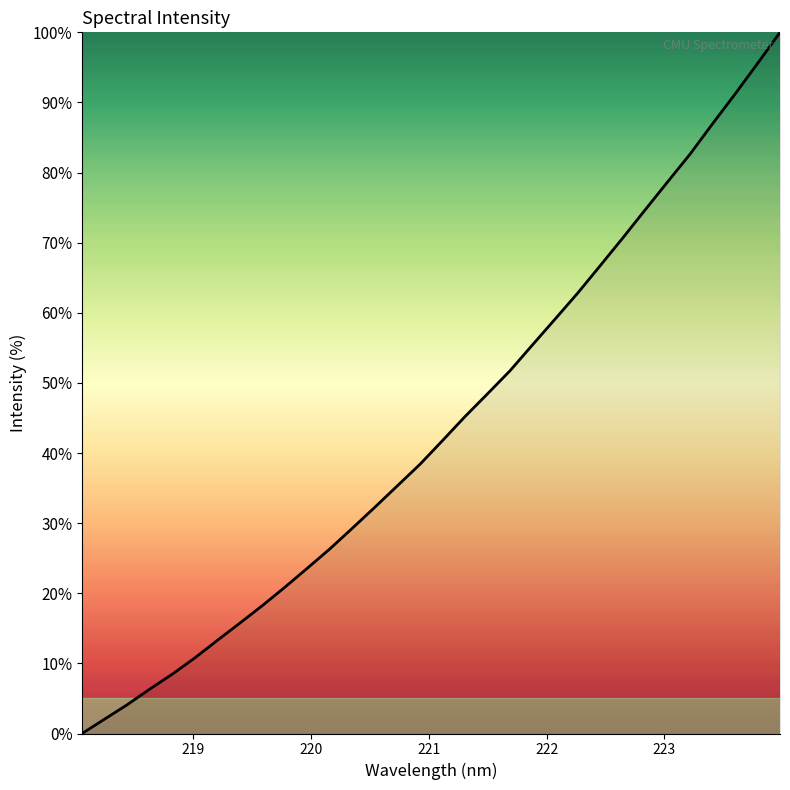

What is the maximum value shown in the chart?

100.0